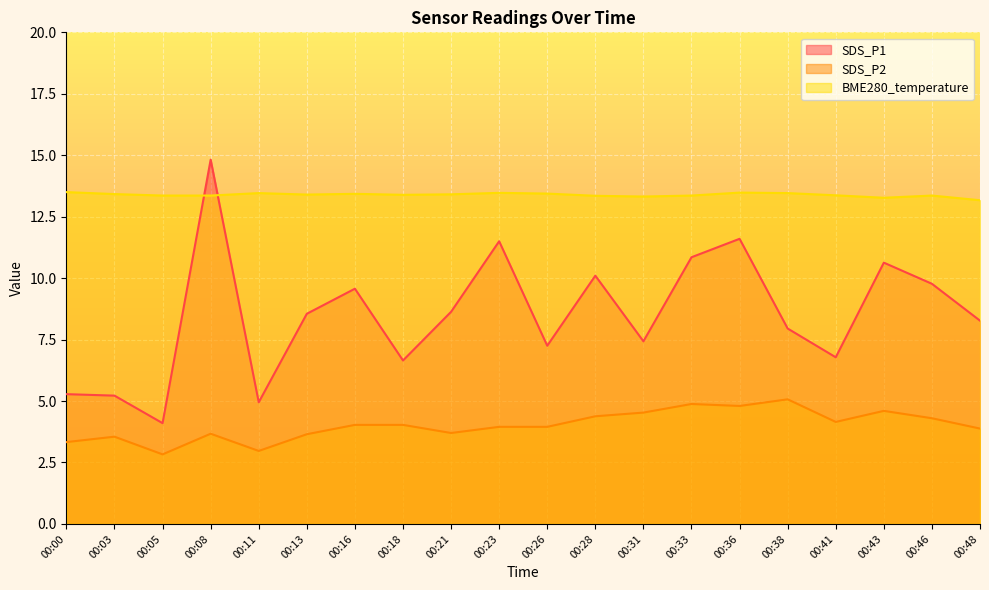

Where does the SDS_P1 series first go above 8?

00:08